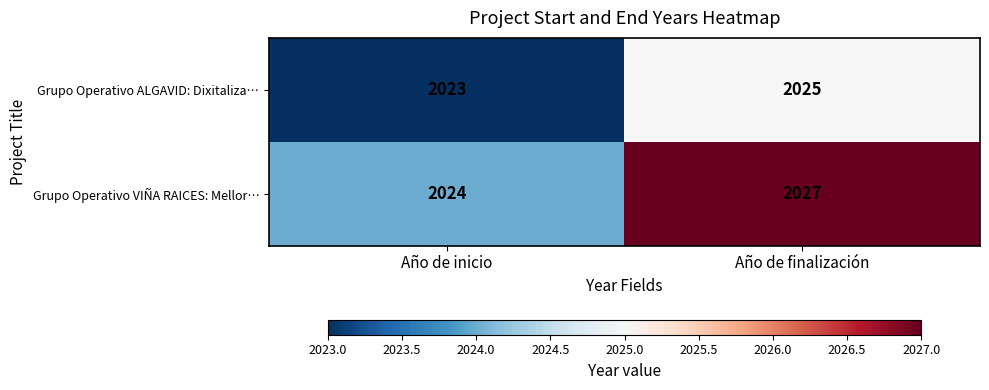

At how many categories does at least one series exceed 2026?

1